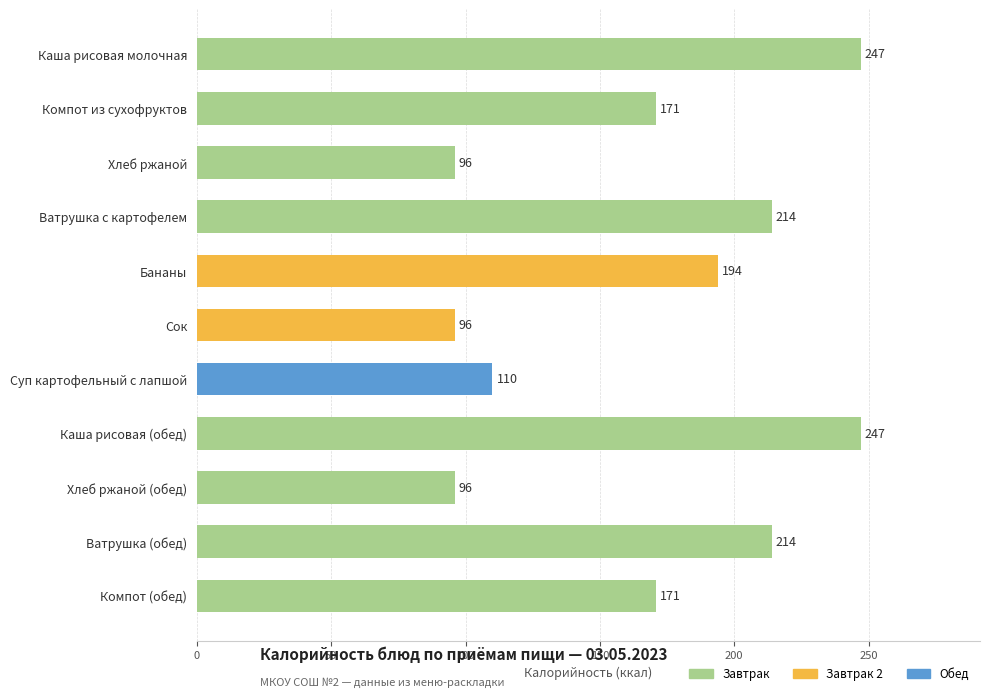

What is the value of the 3rd bar from the top?

96